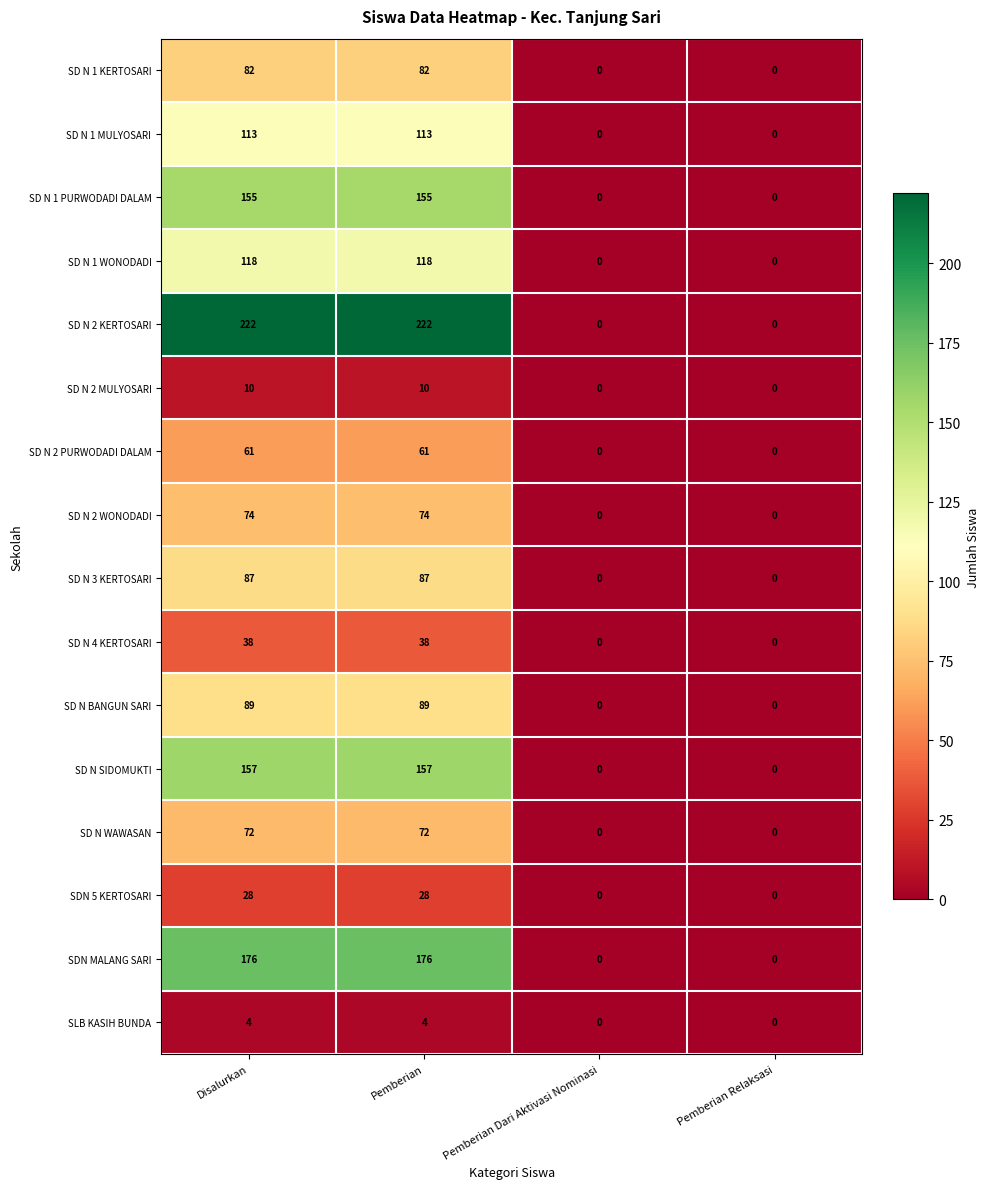

Which series has the largest total across all categories?

SD N 2 KERTOSARI